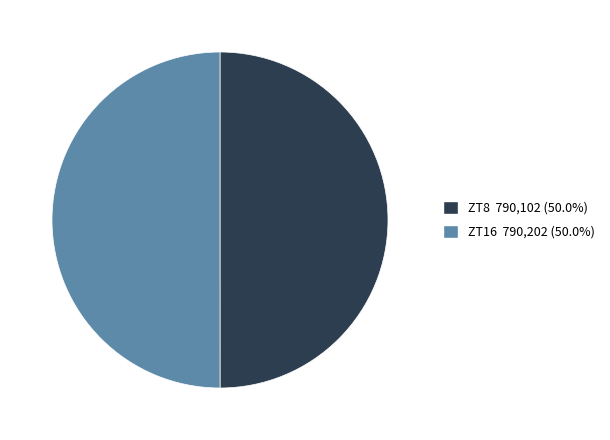

Do ZT8 790,102 (50.0%) and ZT16 790,202 (50.0%) together represent more than half of the pie?

Yes